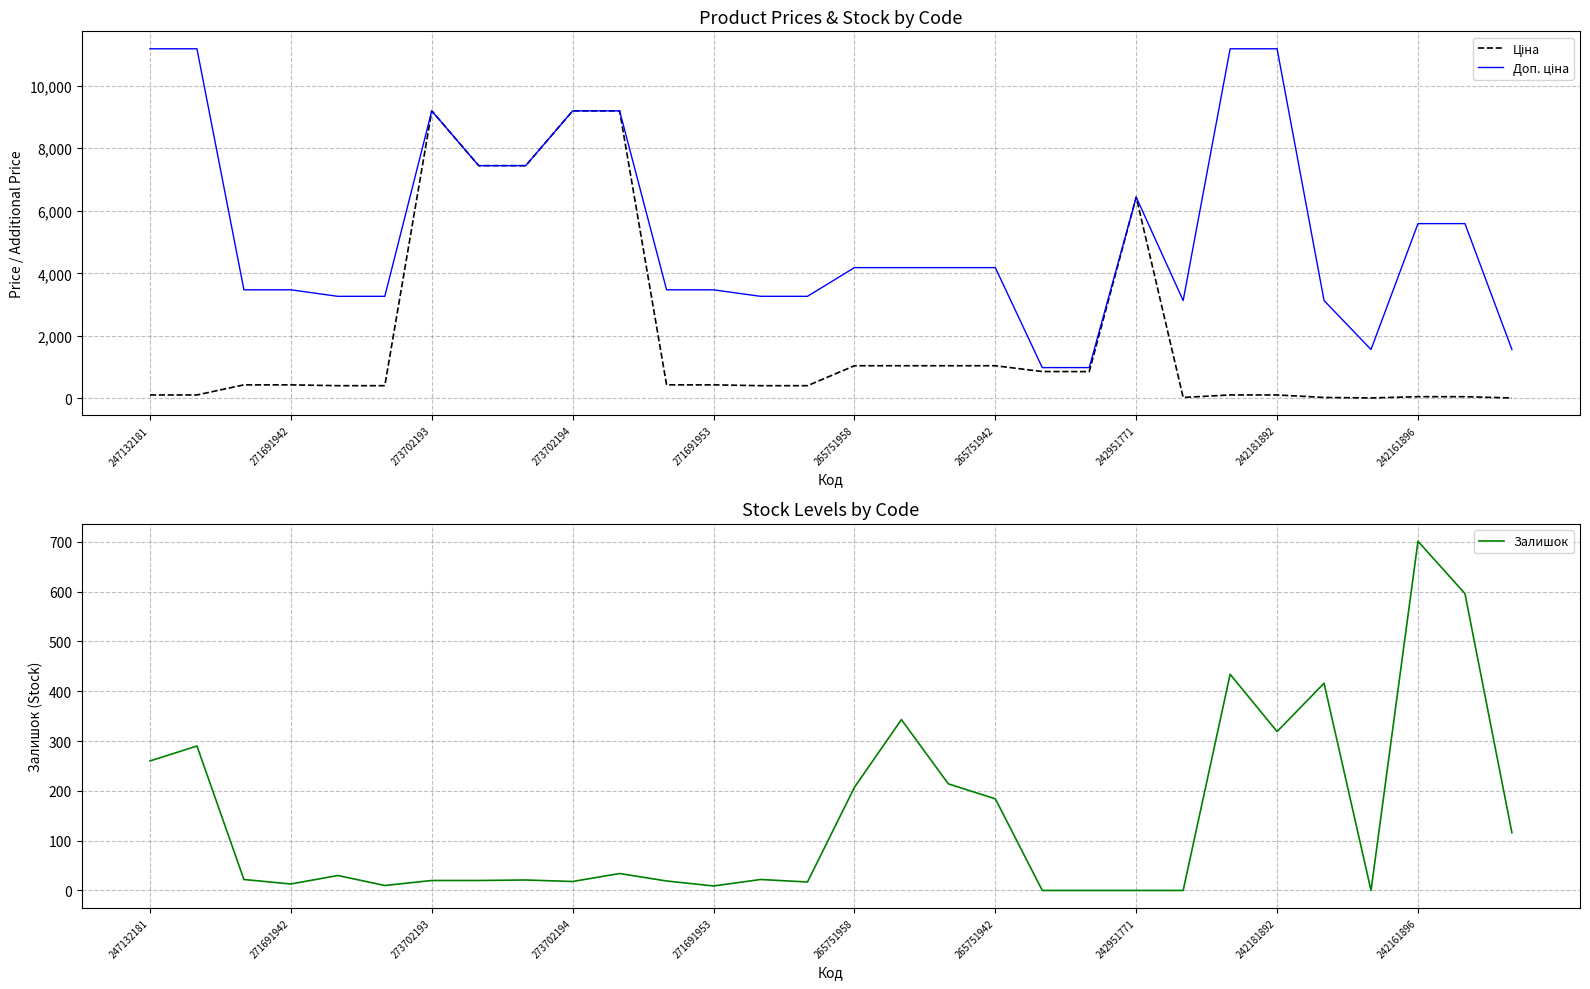

At which label does Залишок first exceed 22?

247132181